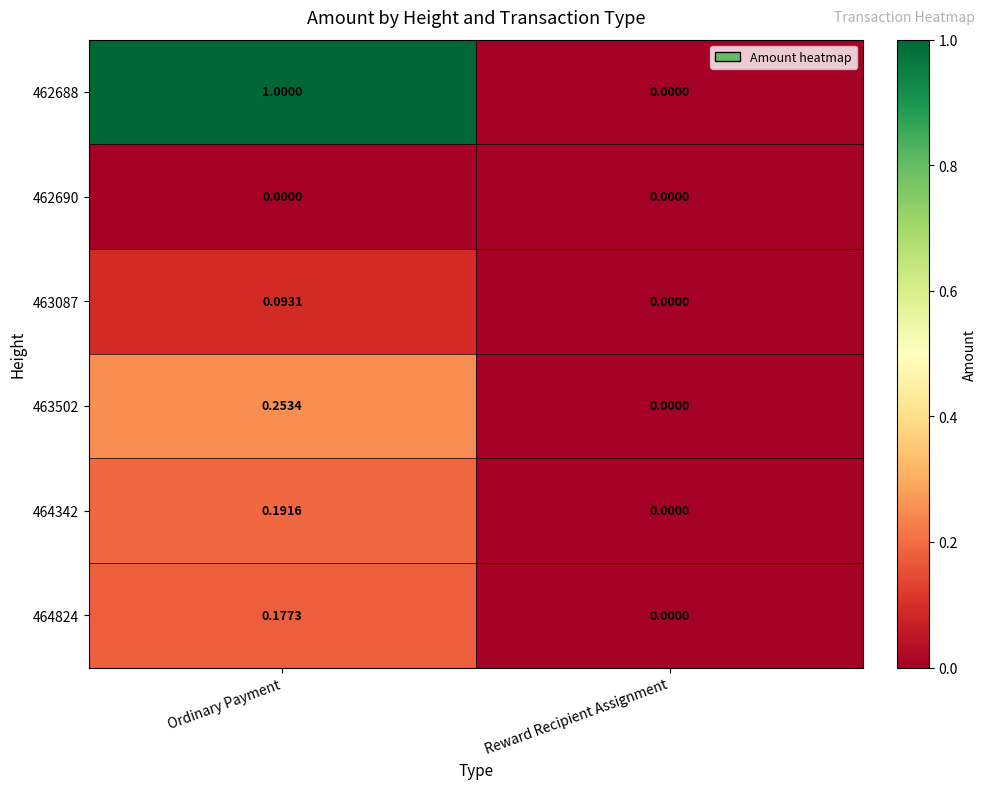

At which category is the sum across all series the highest?

Ordinary Payment